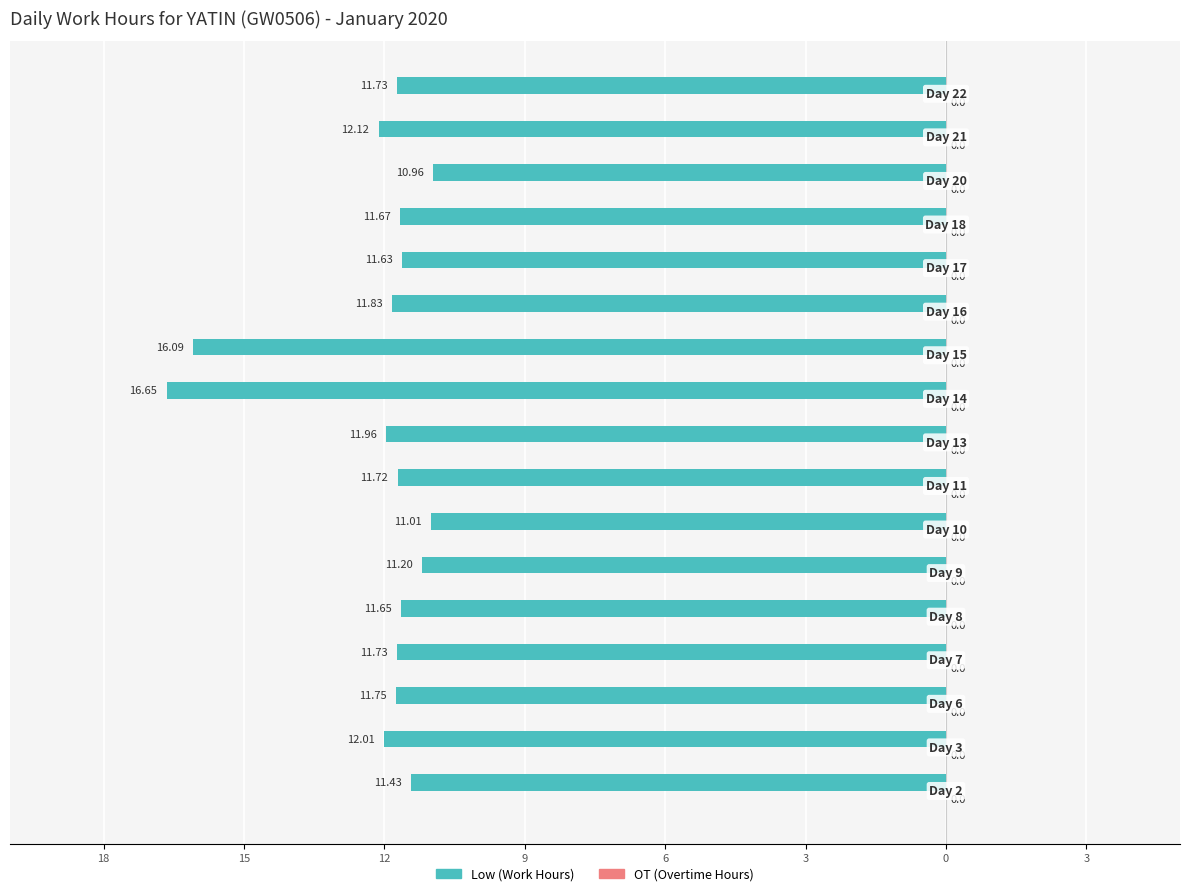

Does the chart contain any negative values?

Yes